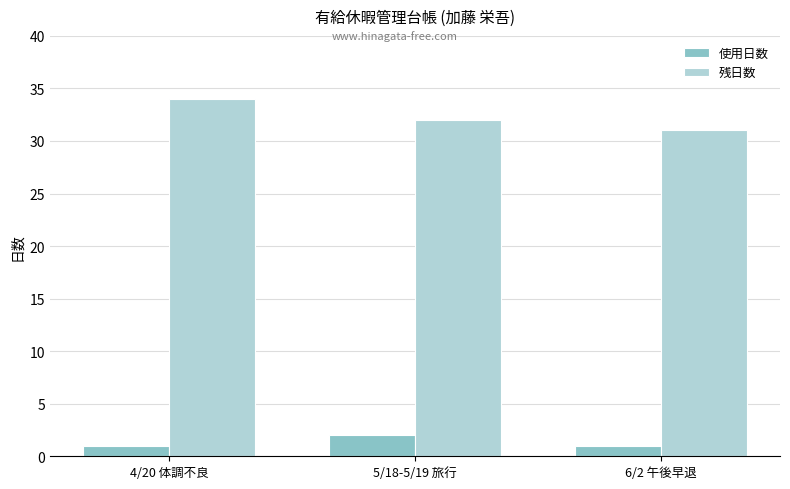

What is the lowest value of the 残日数 series?

31